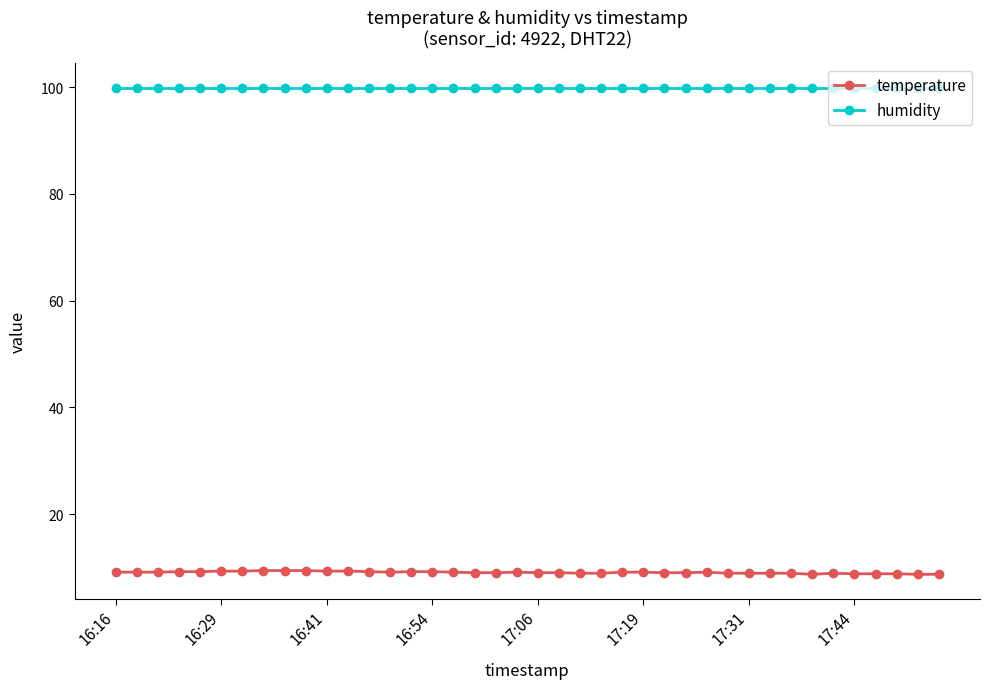

Does the chart have visible grid lines?

No